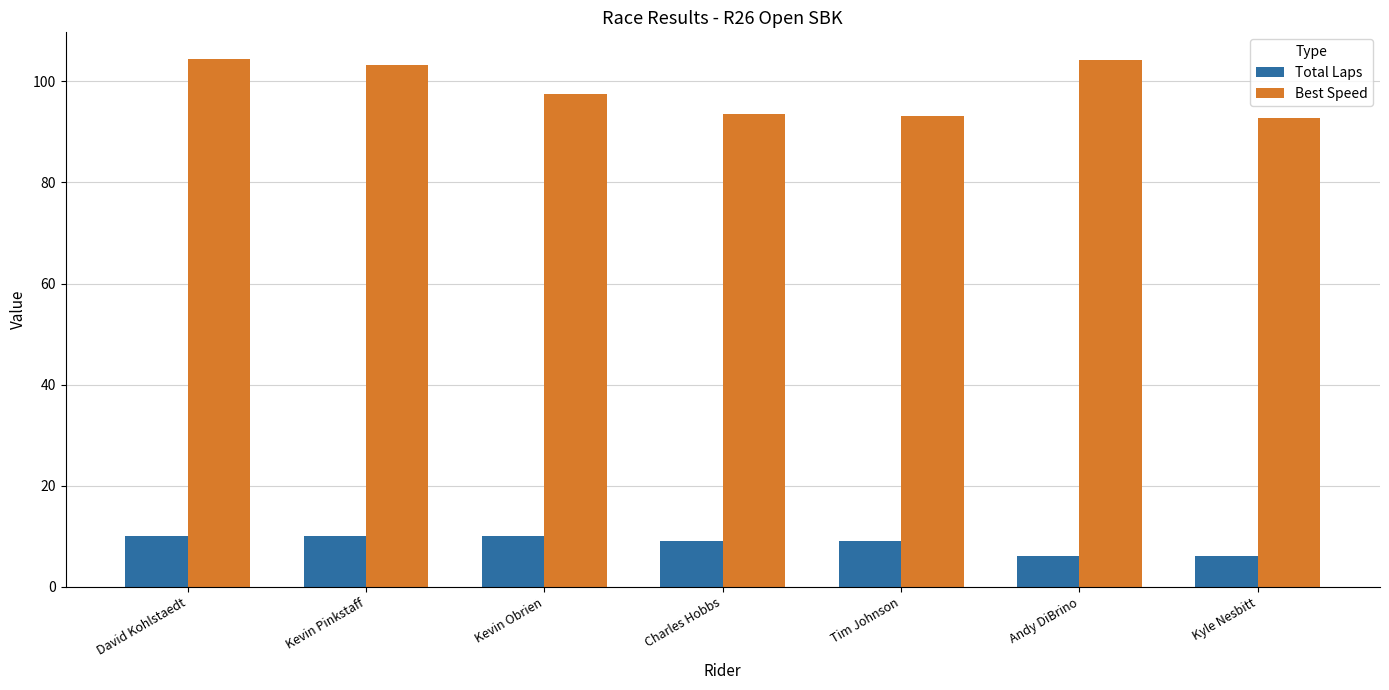

At which label does Total Laps first exceed 9?

David Kohlstaedt